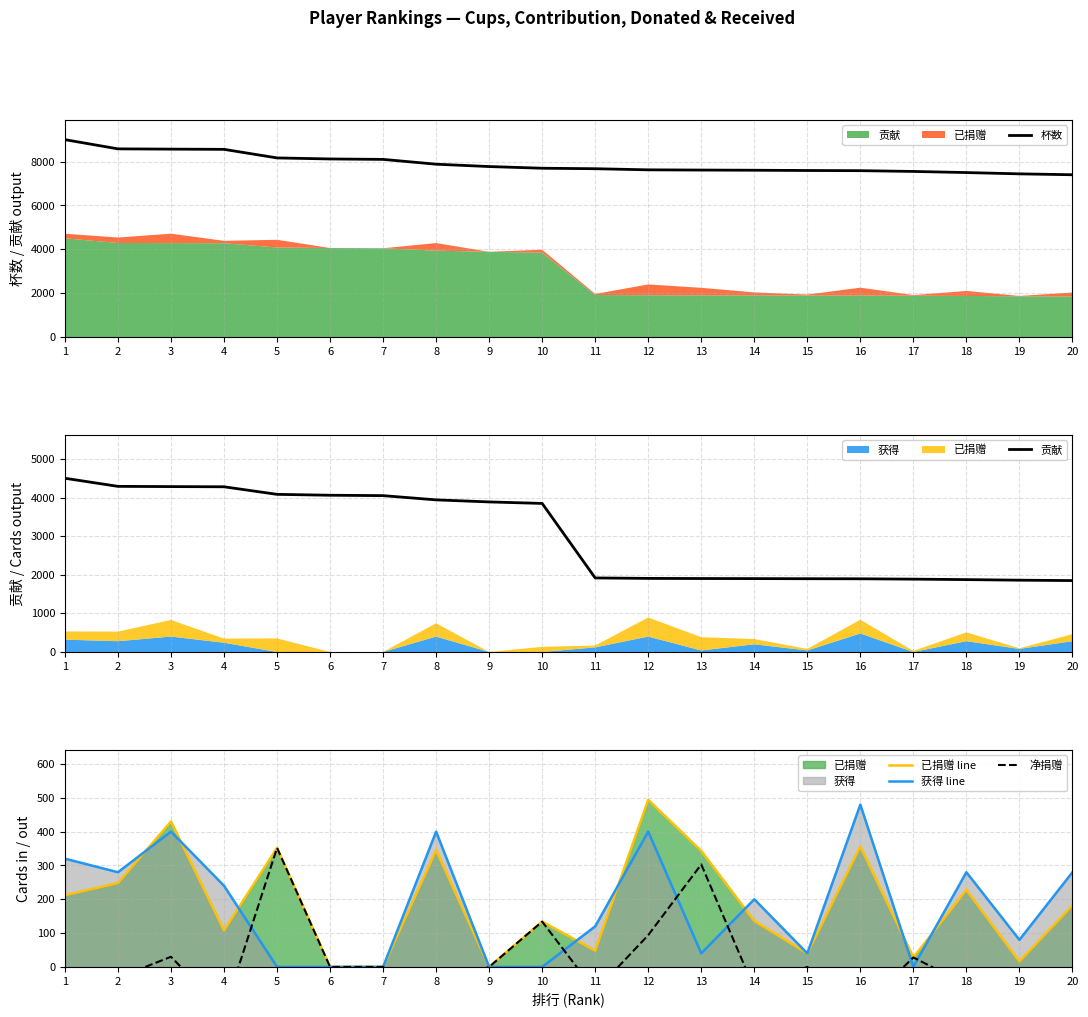

Which series has the largest total across all categories?

杯数